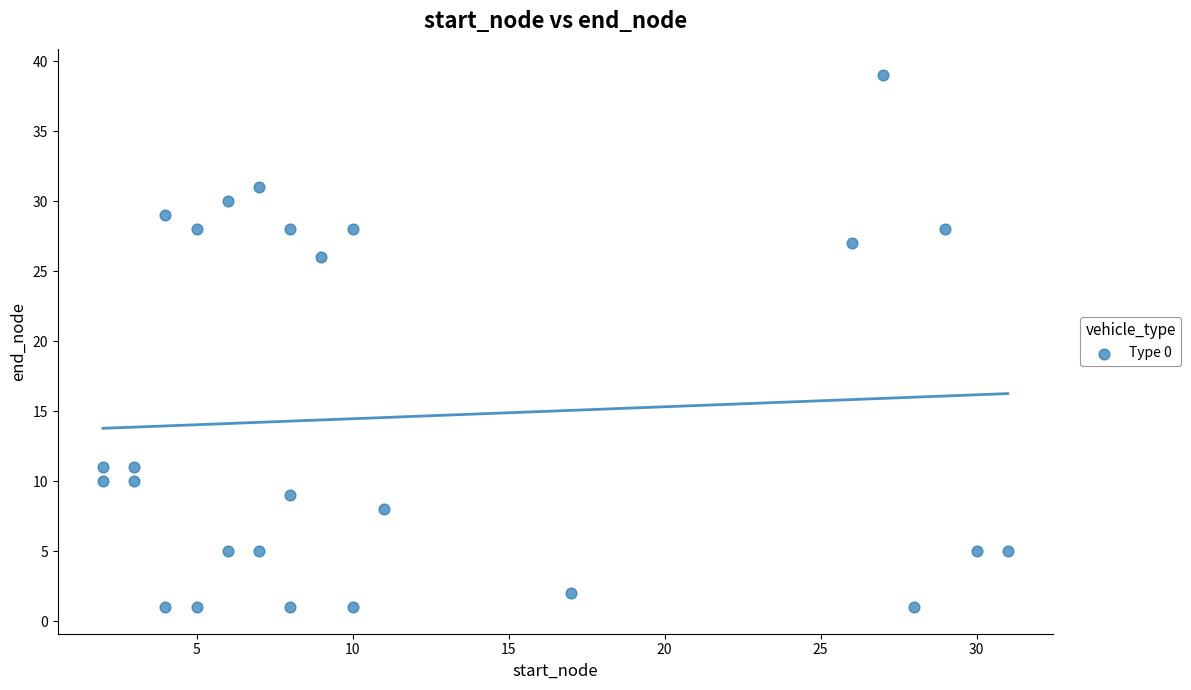

What is the range of X values (max minus min)?

29